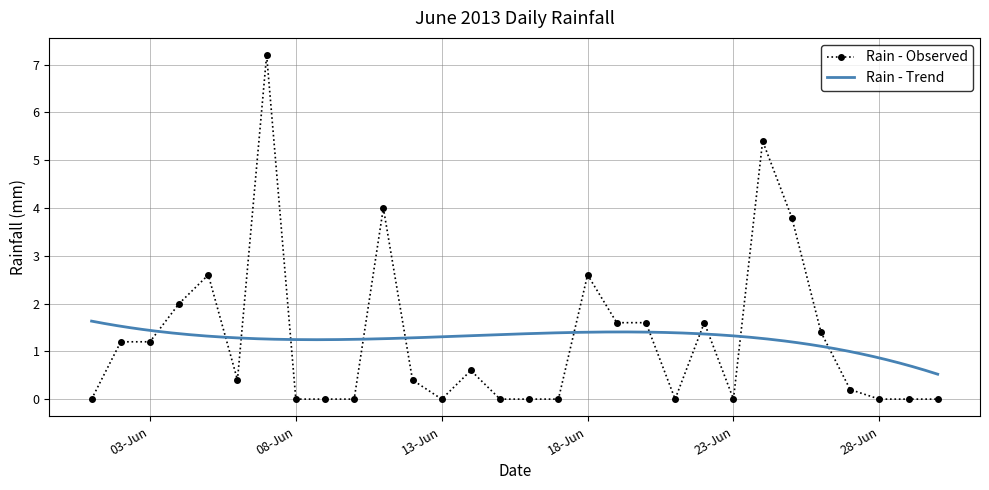

Is it true that Rain - Observed equals 0.0 at 23-Jun?

True